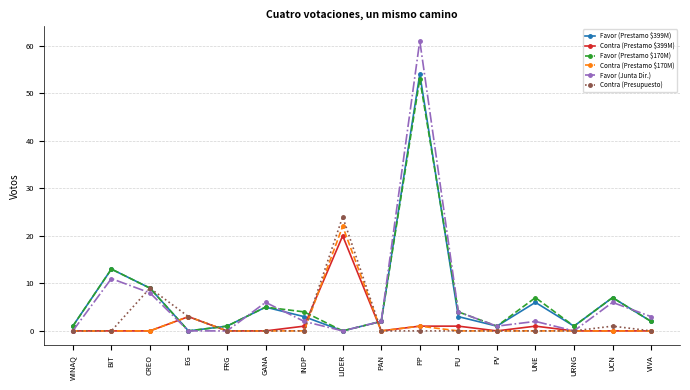

The Favor (Prestamo $170M) series shows 2 at VIVA. True or false?

True